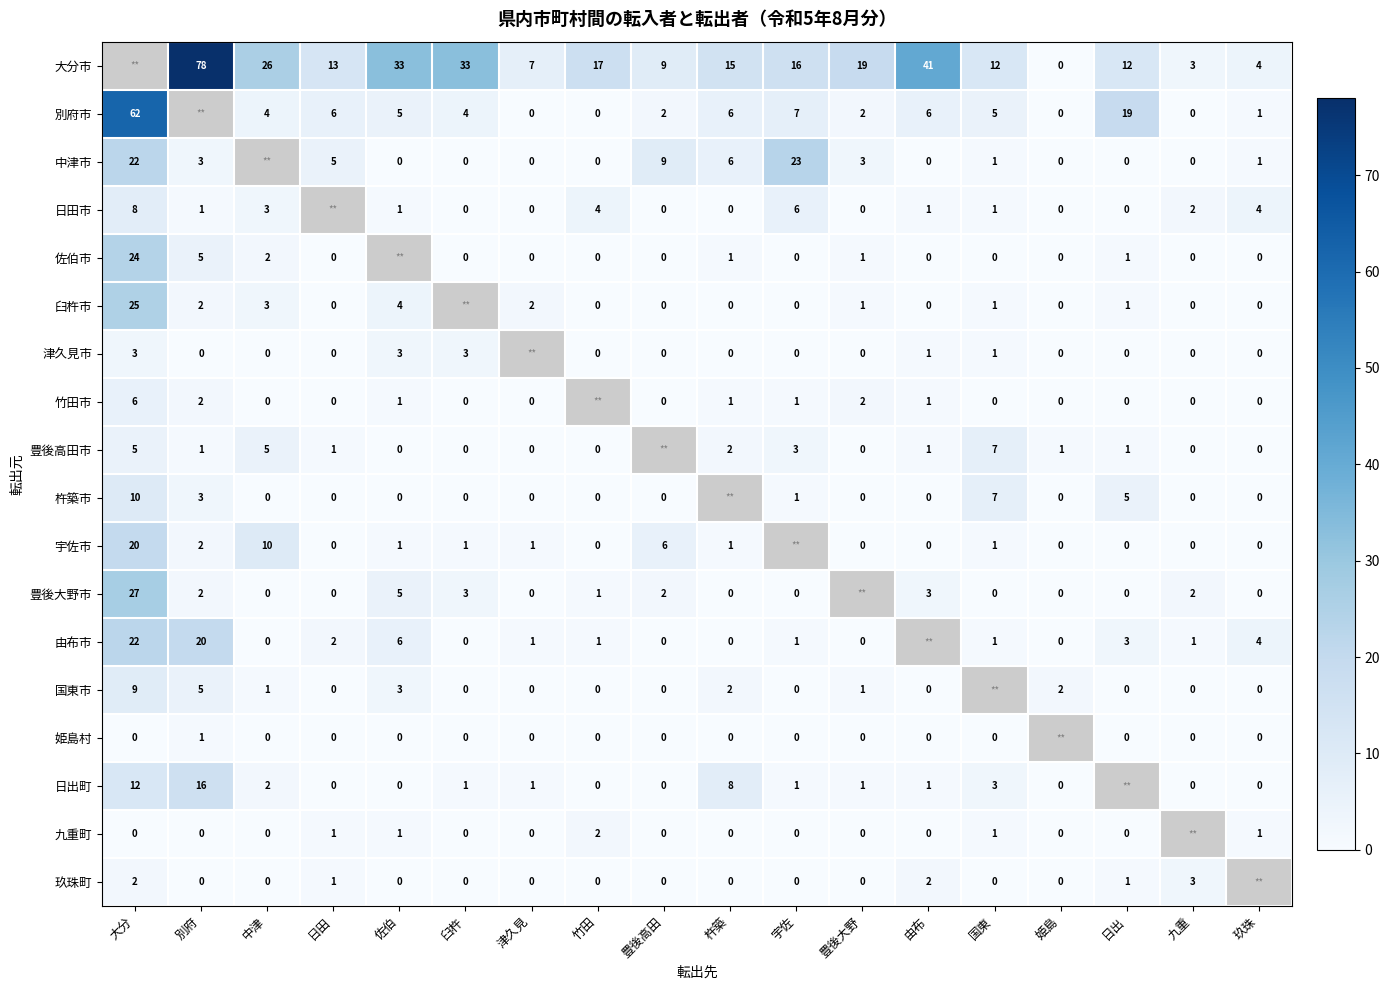

Between 竹田 and 国東, which is larger?

竹田